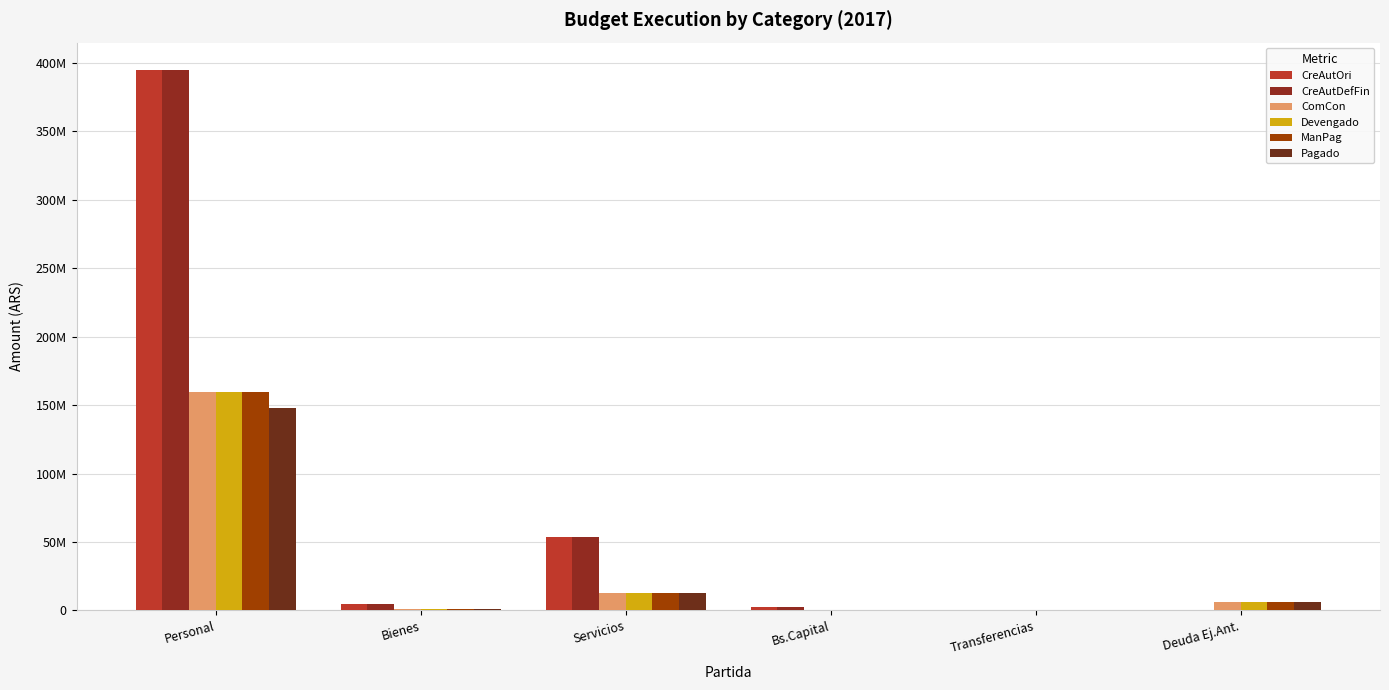

What is the approximate value of Devengado at Bienes?

879061.9